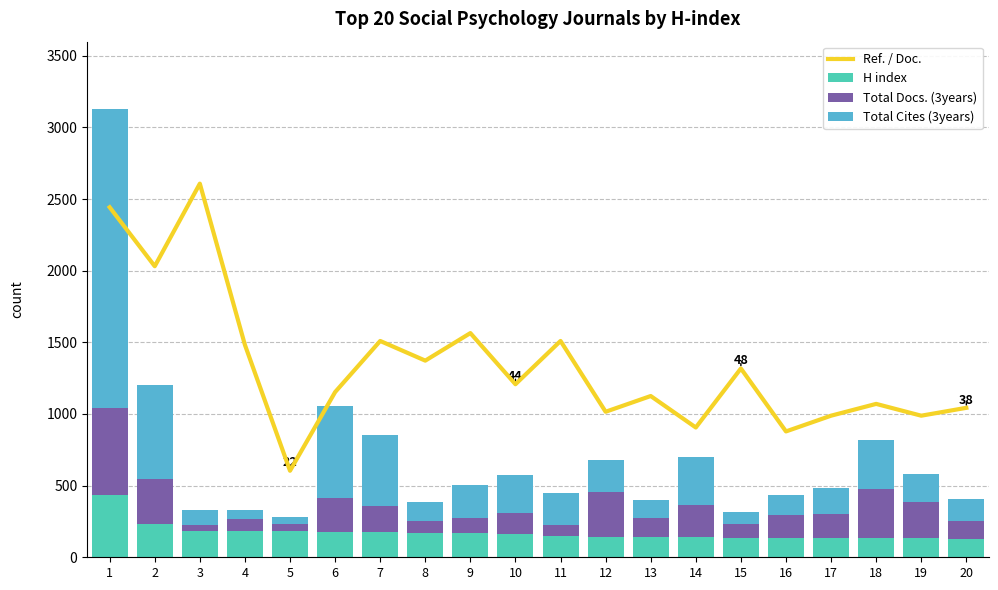

What is the total value across all series at 13?

1526.3